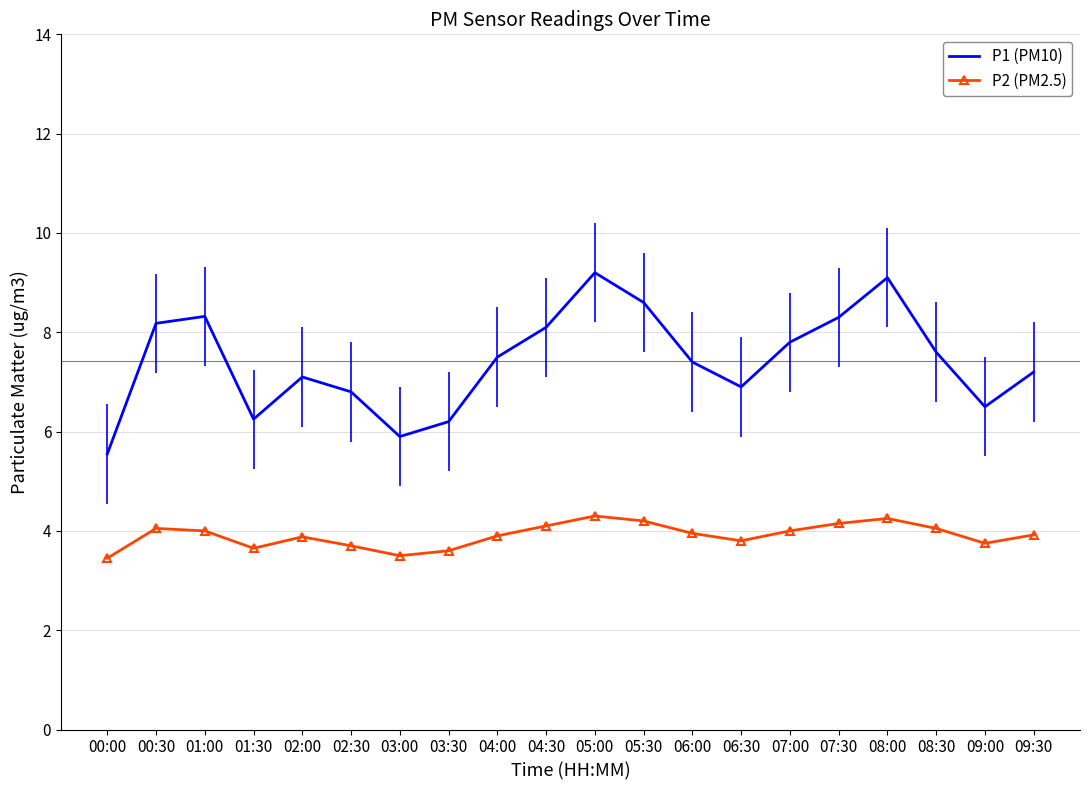

Which series has the widest spread of values?

P1 (PM10)